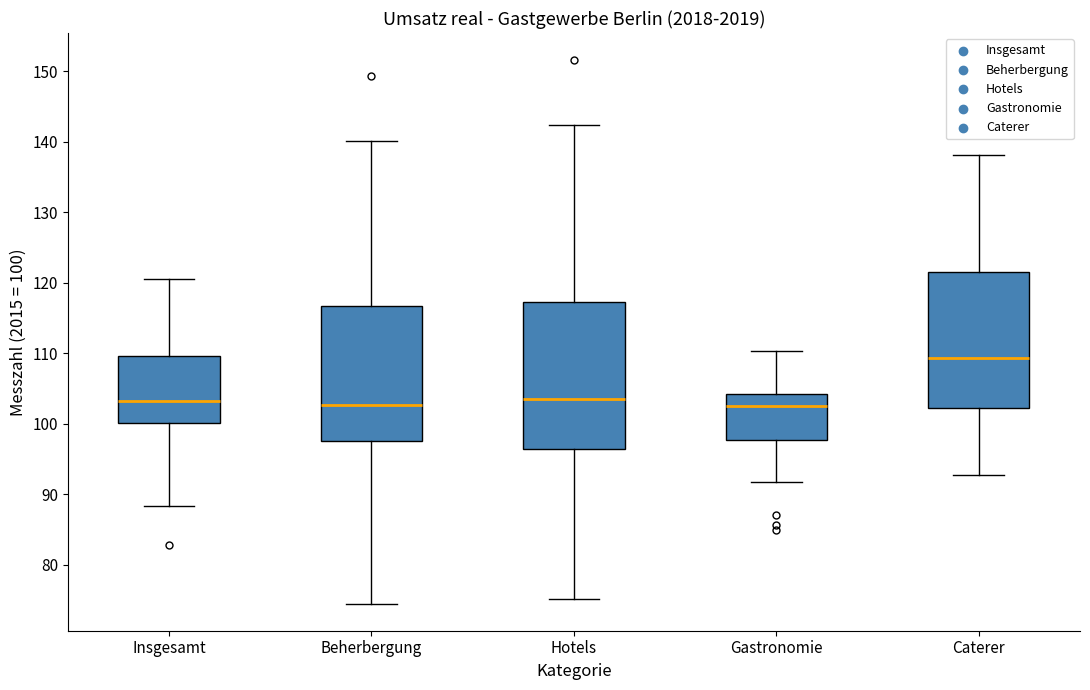

Reading left to right, transcribe this box plot: for each box, give where its median line is, the range the box spans, and where its two whiskers end, as read against the y-axis. The values are not printed on the chart, so give them approximately, as read against the axis.

Insgesamt: median 103, box 100 to 110, whiskers 88 to 121
Beherbergung: median 103, box 98 to 117, whiskers 75 to 140
Hotels: median 104, box 97 to 117, whiskers 75 to 142
Gastronomie: median 103, box 98 to 104, whiskers 92 to 110
Caterer: median 109, box 102 to 122, whiskers 93 to 138